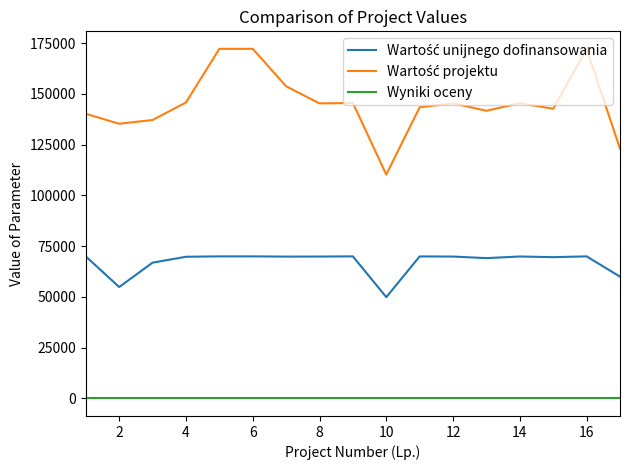

What is the greatest value displayed?

172200.0